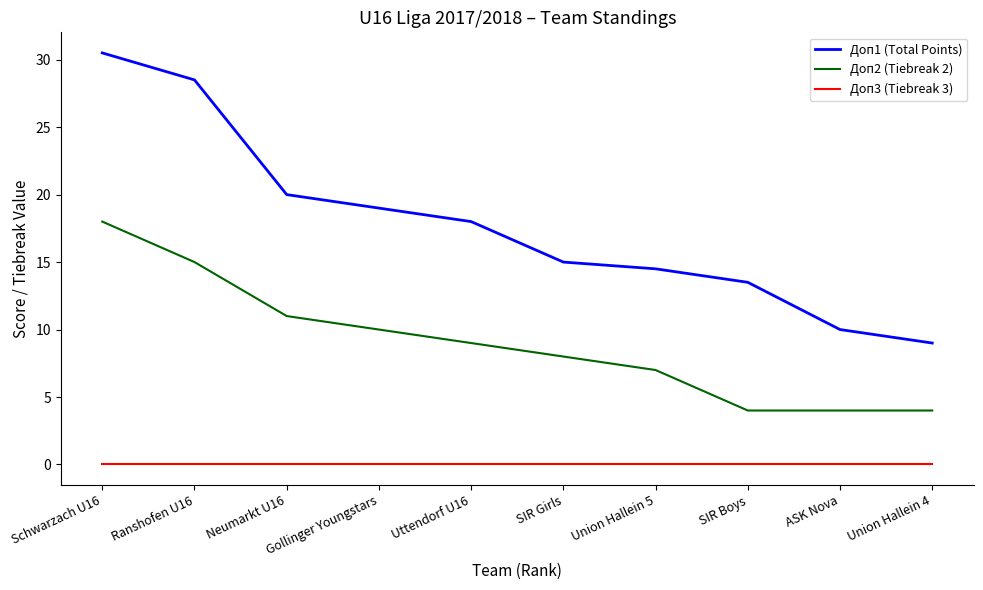

Count the number of categories in the chart.

10